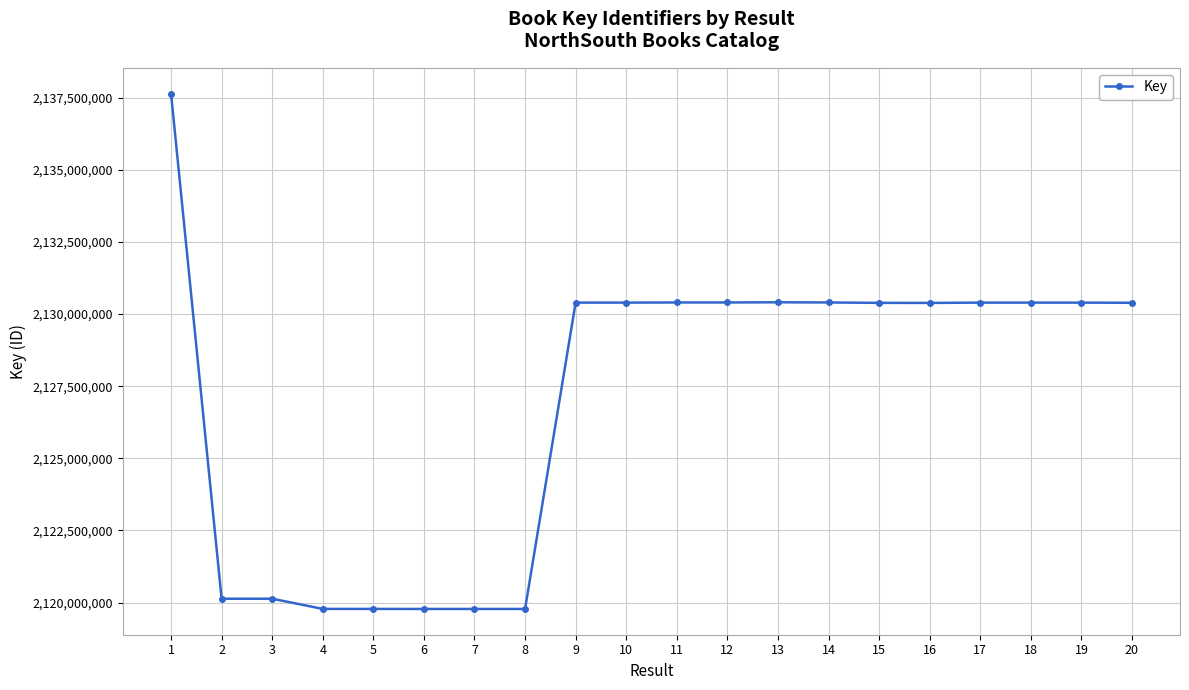

What is the smallest value displayed?

2119778584